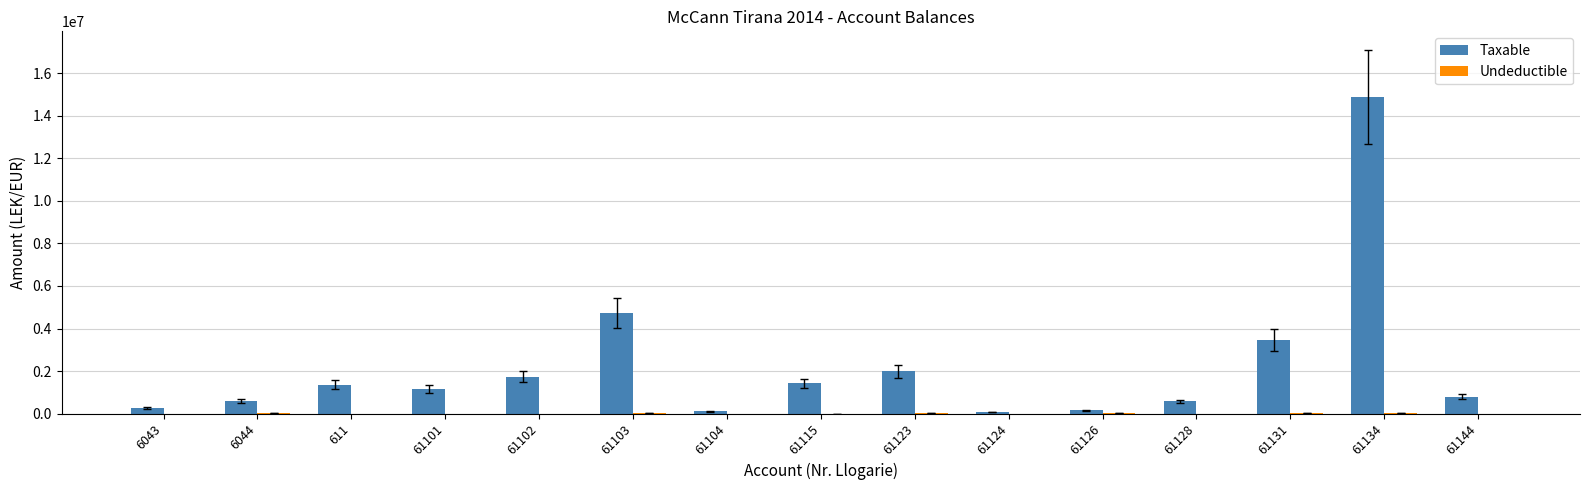

What is the sum of all Taxable values?

33231204.0